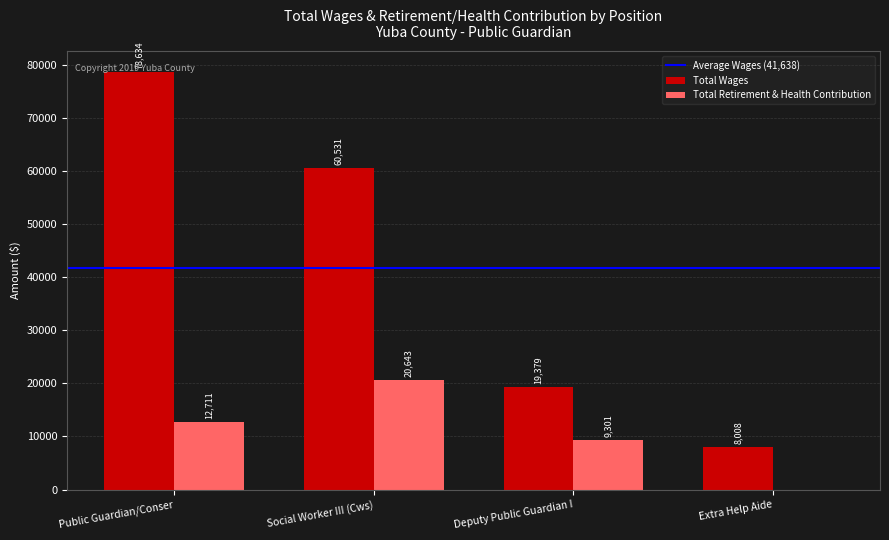

True or false: Total Retirement & Health Contribution has a value of 13684 at Deputy Public Guardian I.

False